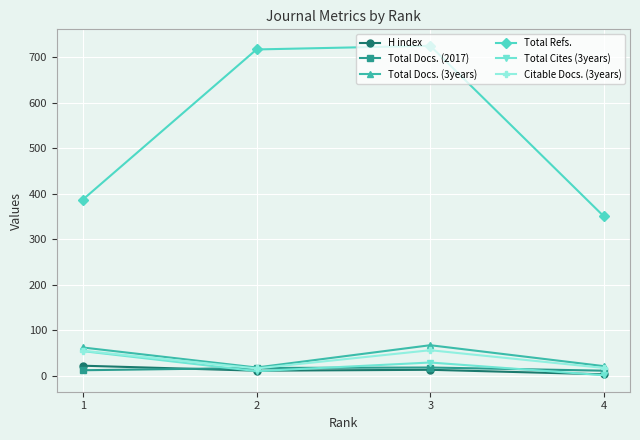

True or false: Total Refs. and H index intersect in this chart.

False